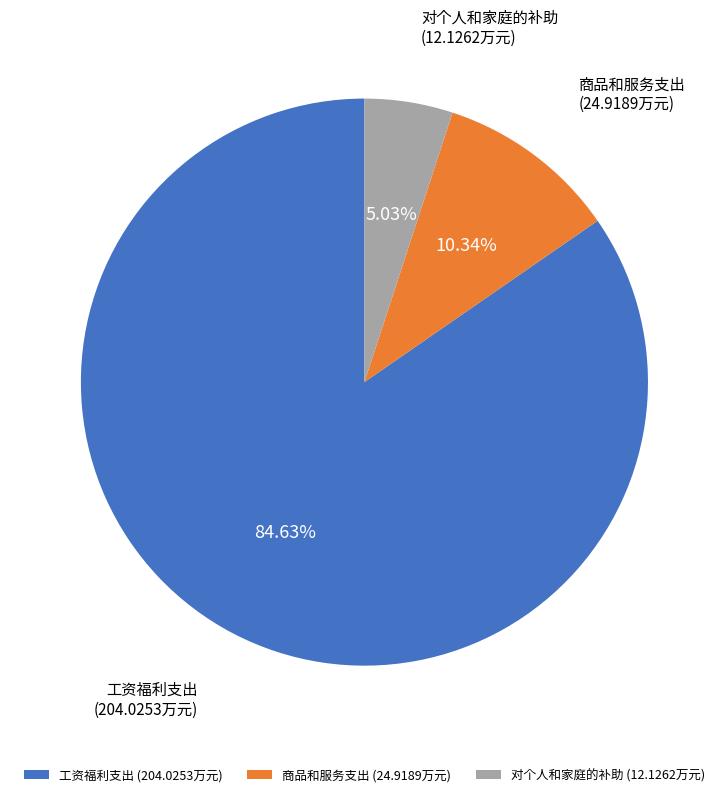

Count the number of slices in the pie.

3